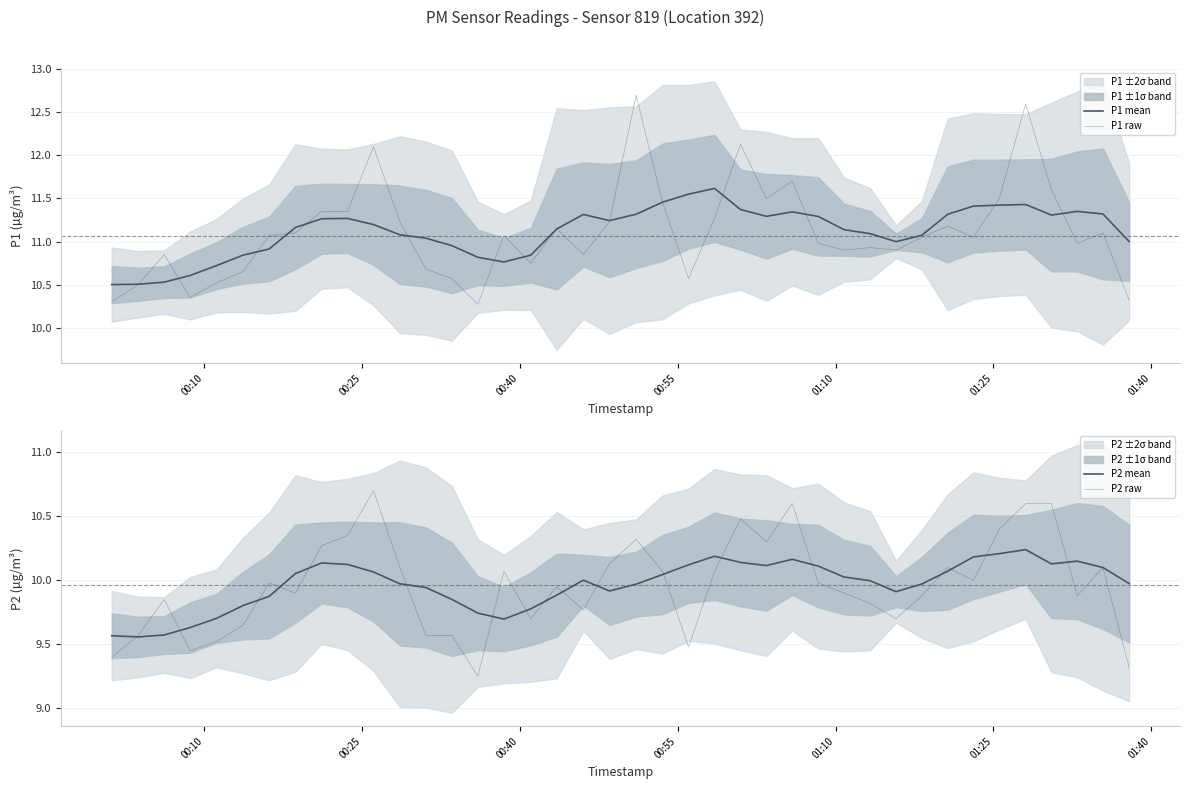

Count the number of data series in this chart.

4